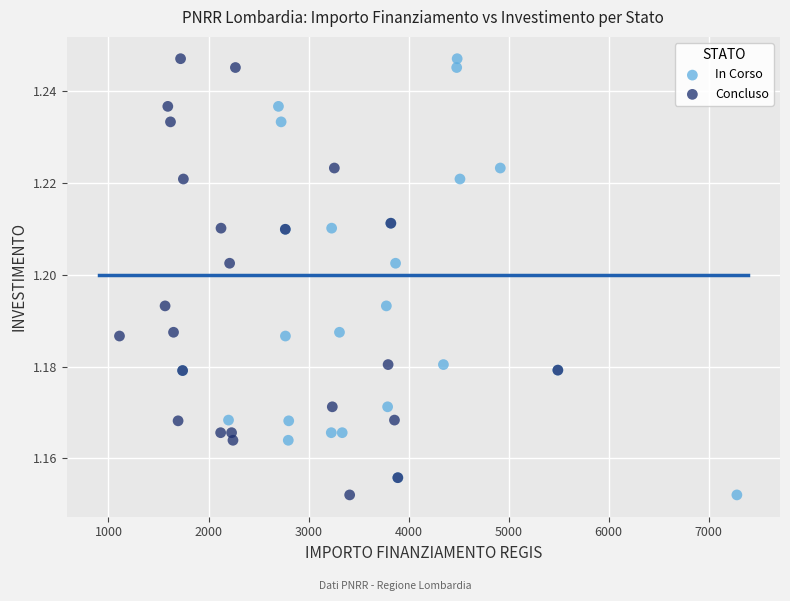

What are all the series names shown in the legend?

In Corso, Concluso